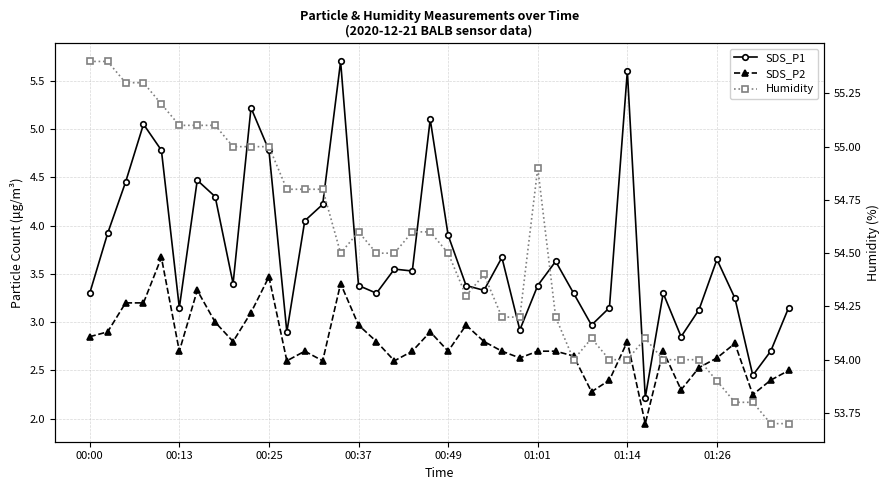

Between 12 and 31, which is larger?

12